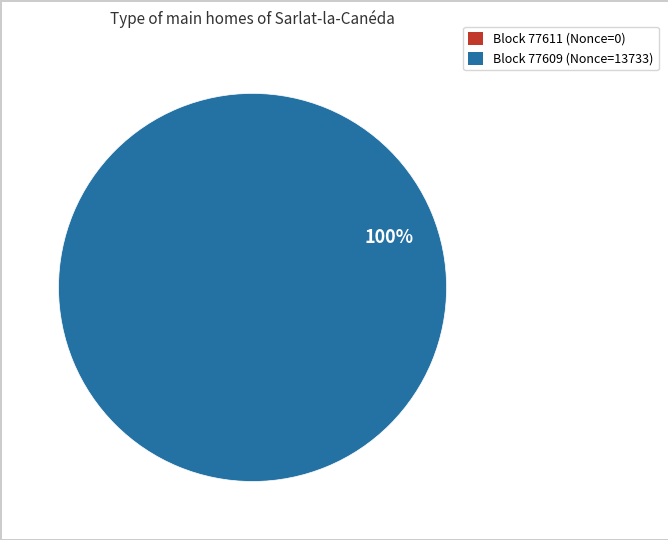

To the nearest percent, what portion does Block 77609 (Nonce=13733) represent?

100%